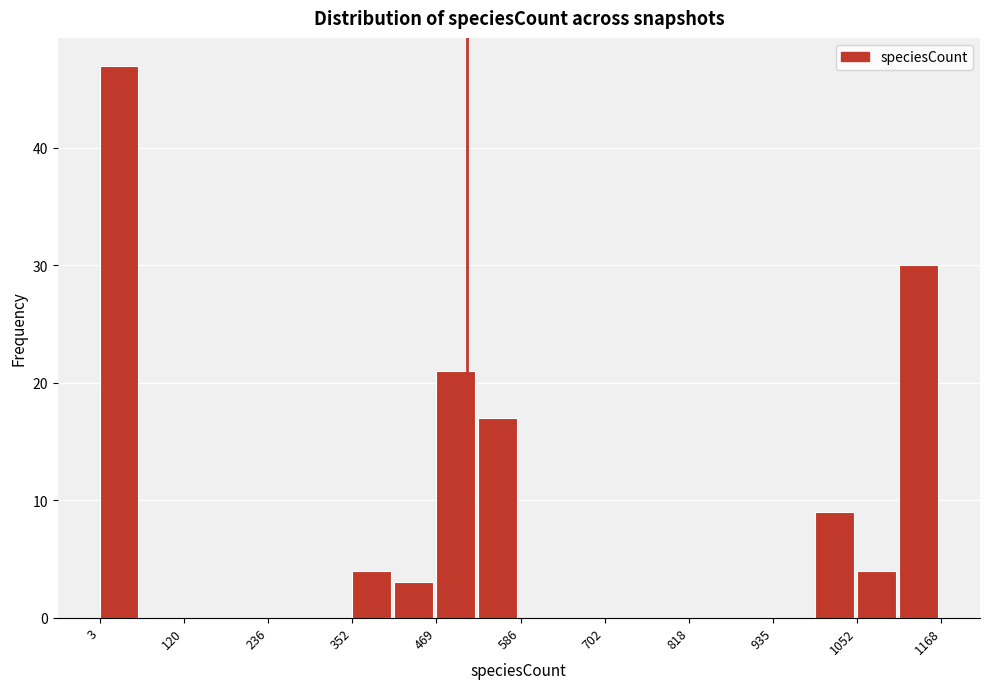

Around what value on the x-axis is the tallest bar? Give the approximate position of its centre, as read against the axis.

20